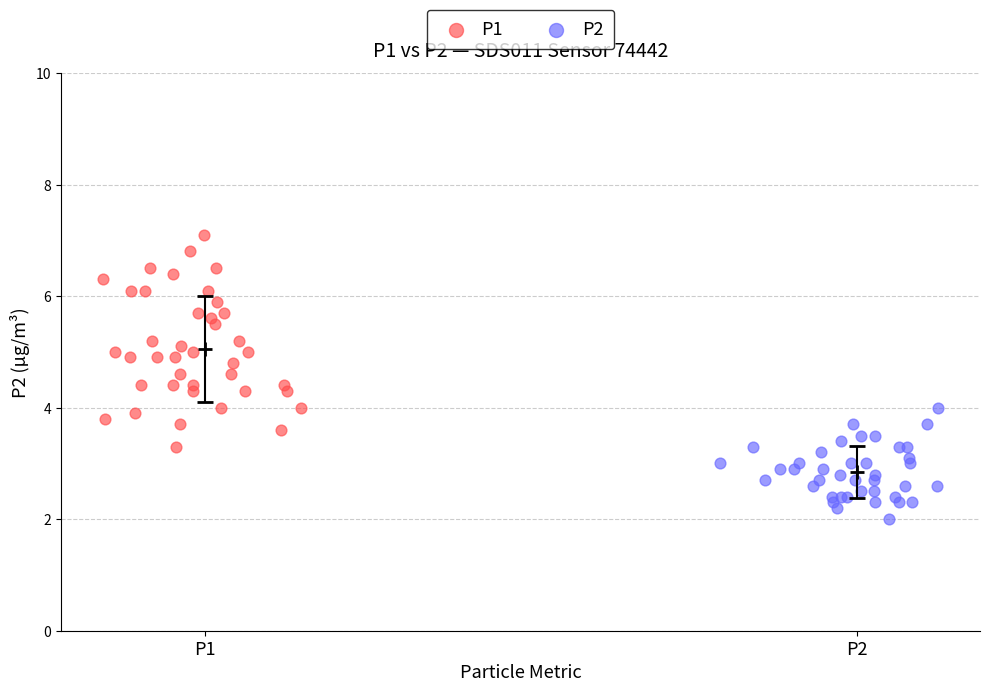

What are all the series names shown in the legend?

P1, P2